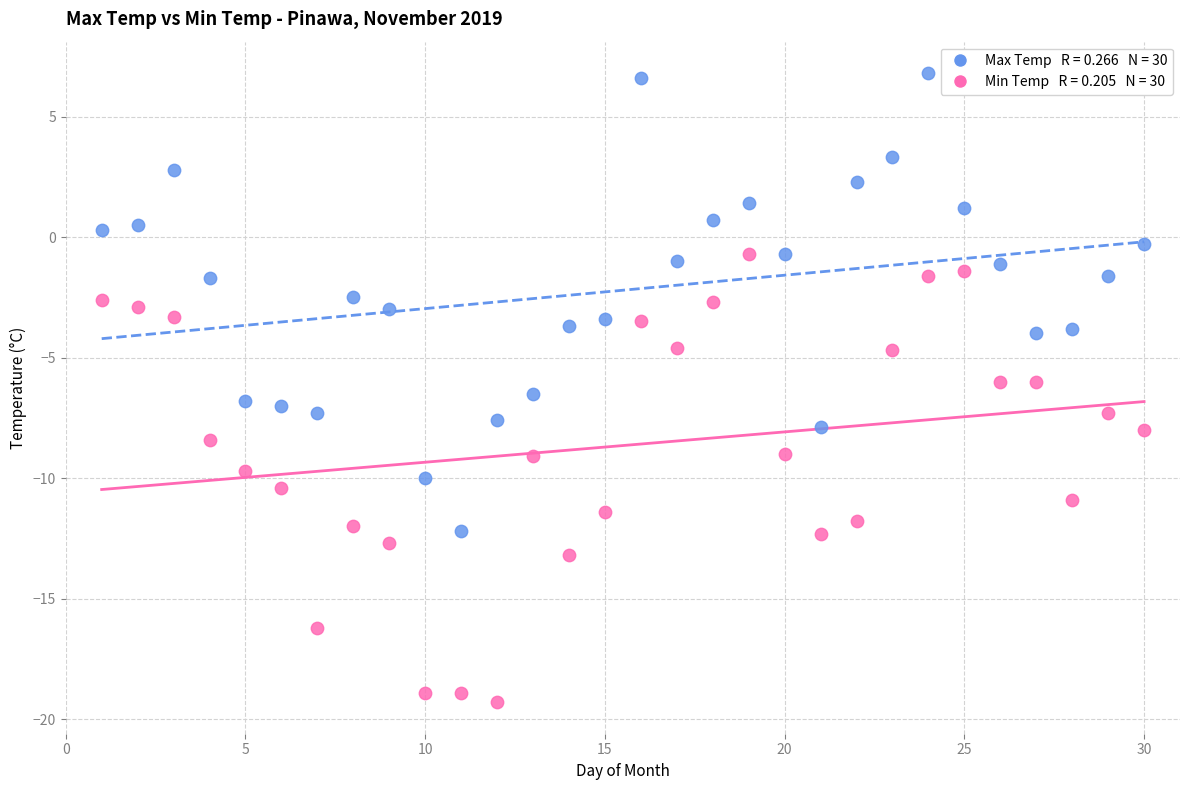

Across all data points, what is the range of X values (max minus min)?

29.0